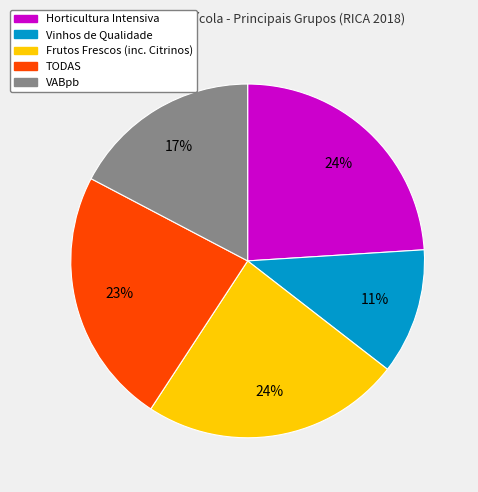

To the nearest percent, what is the average slice percentage?

20%